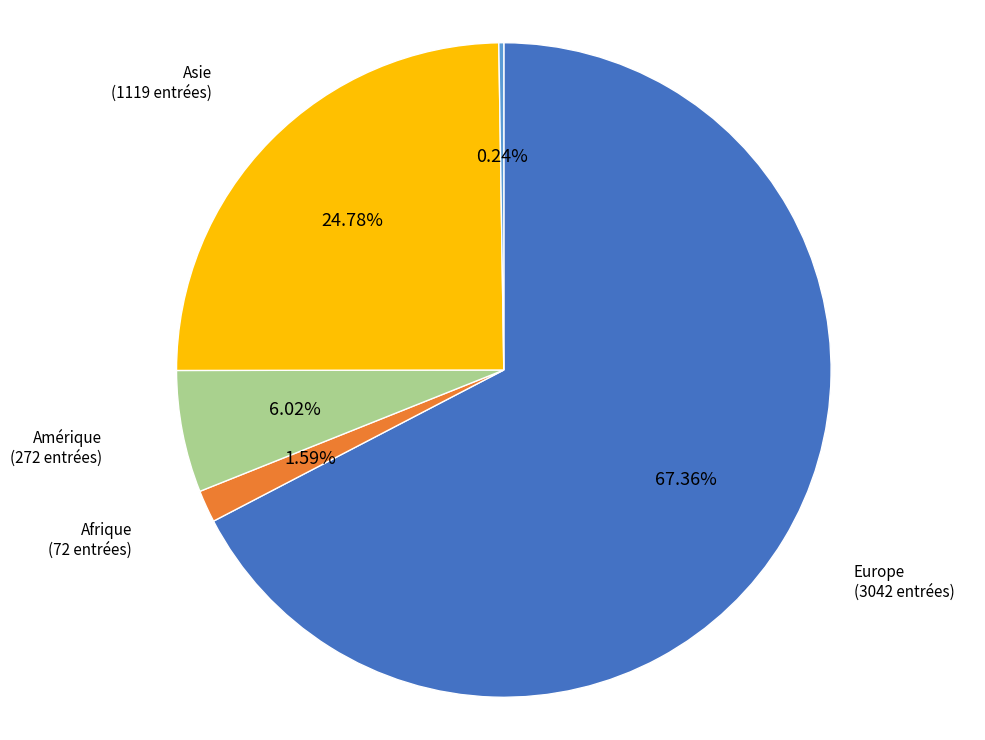

Which slice is the largest?

Europe